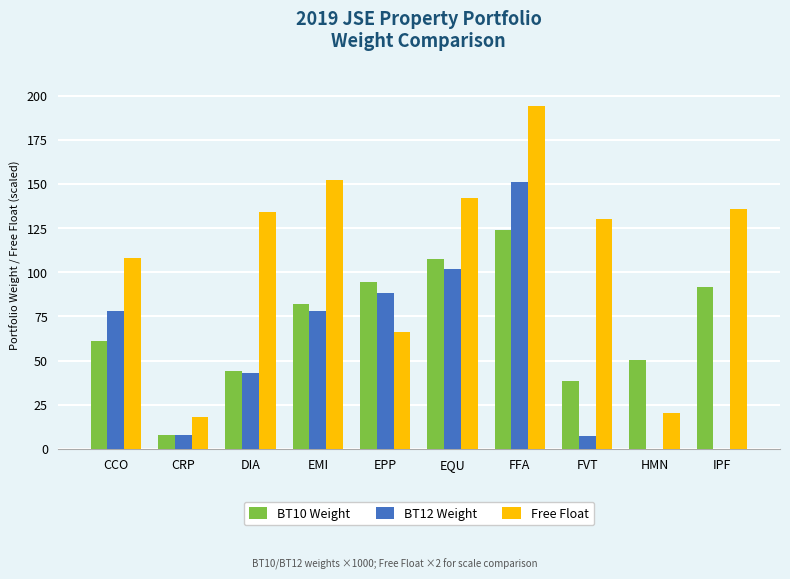

Are the bars horizontal?

No